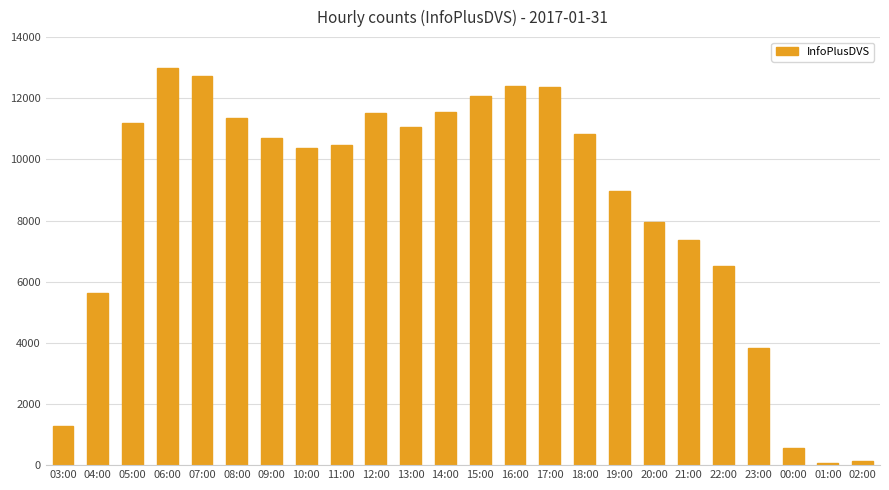

What is the sum of the values at 22:00 and 16:00?

18910